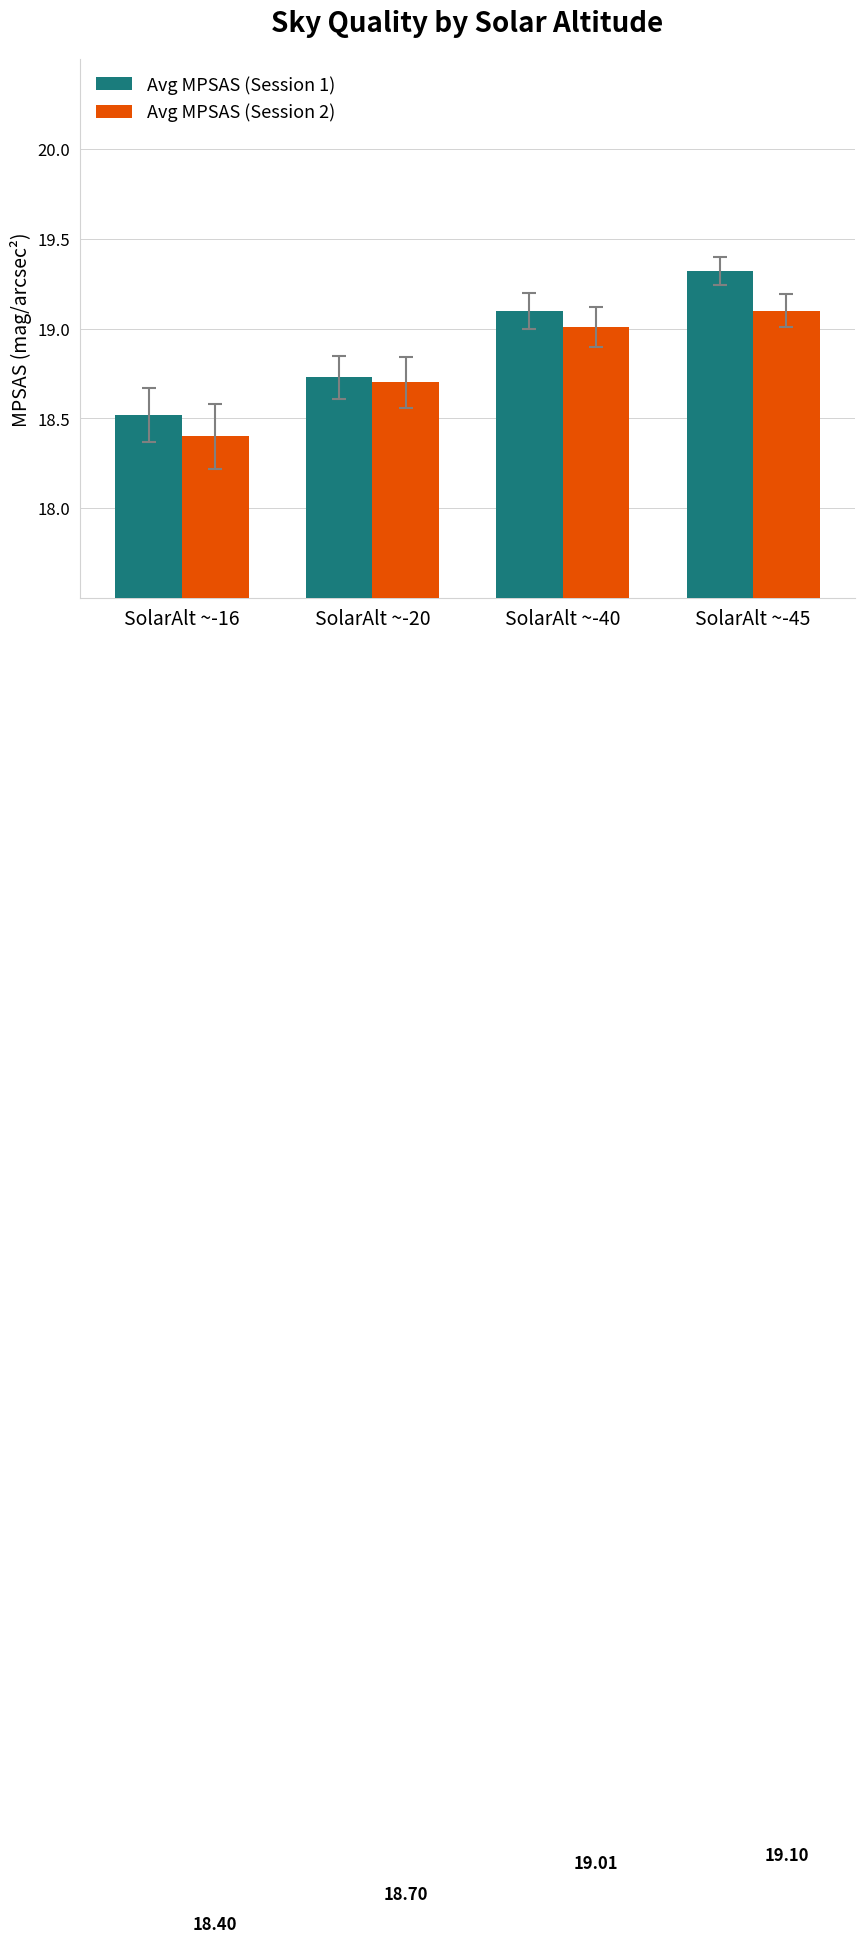

What is the value of the Avg MPSAS (Session 1) bar at the 4th from the left?

19.3